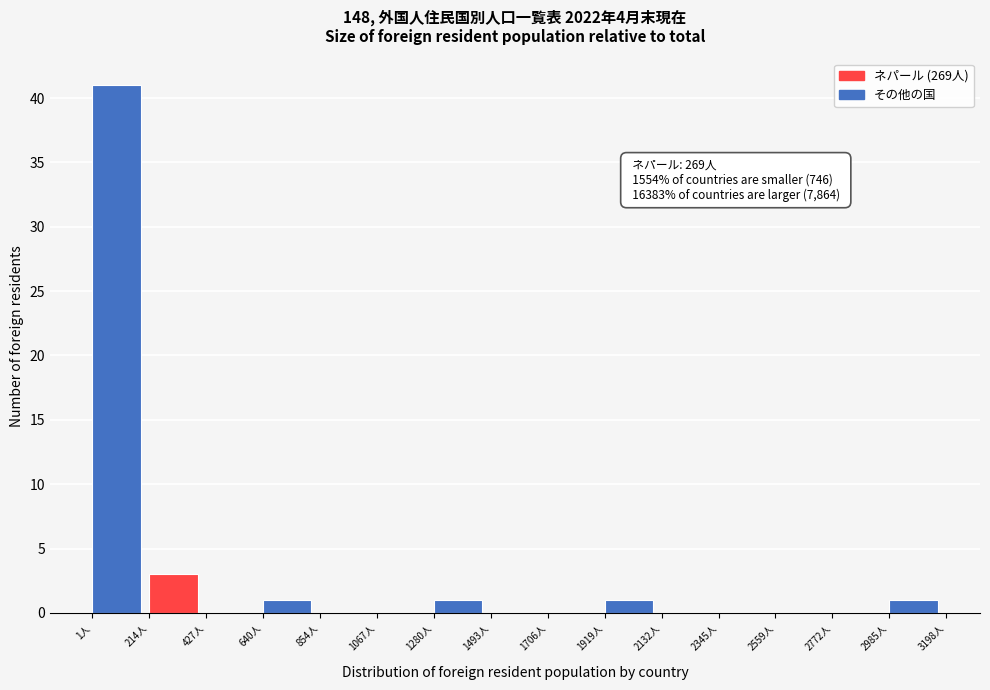

Over which range of the x-axis is the bar tallest?

0 to 200